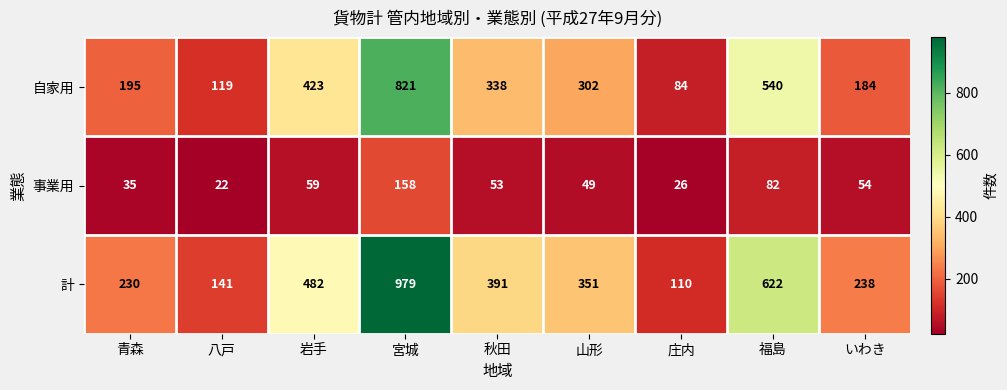

At how many categories does at least one series exceed 94?

9